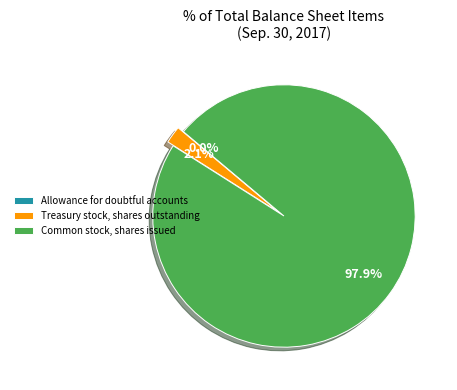

How much of the chart is everything except Common stock, shares issued?

2.1%